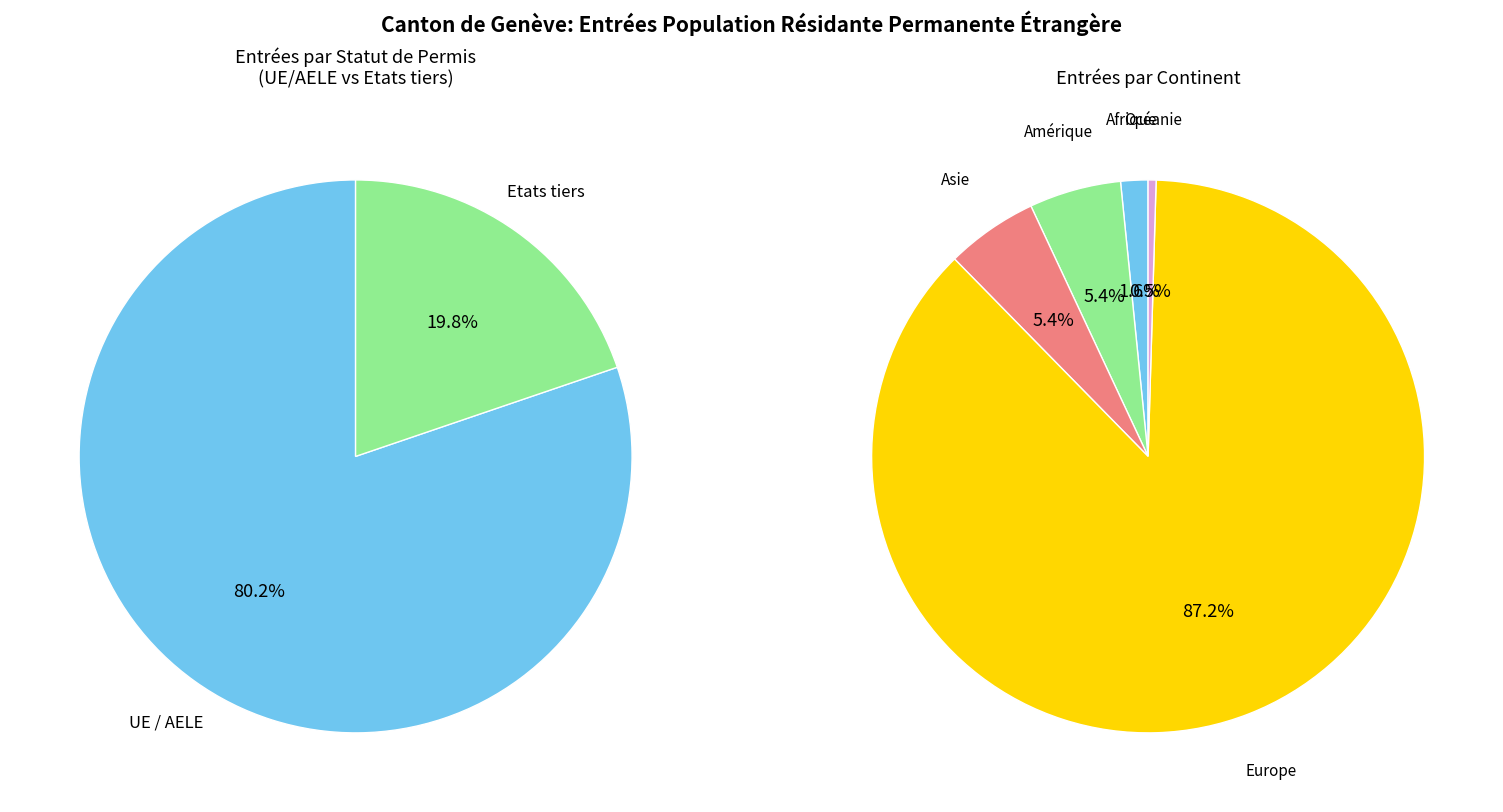

Which has a higher value, Océanie or Asie?

Asie